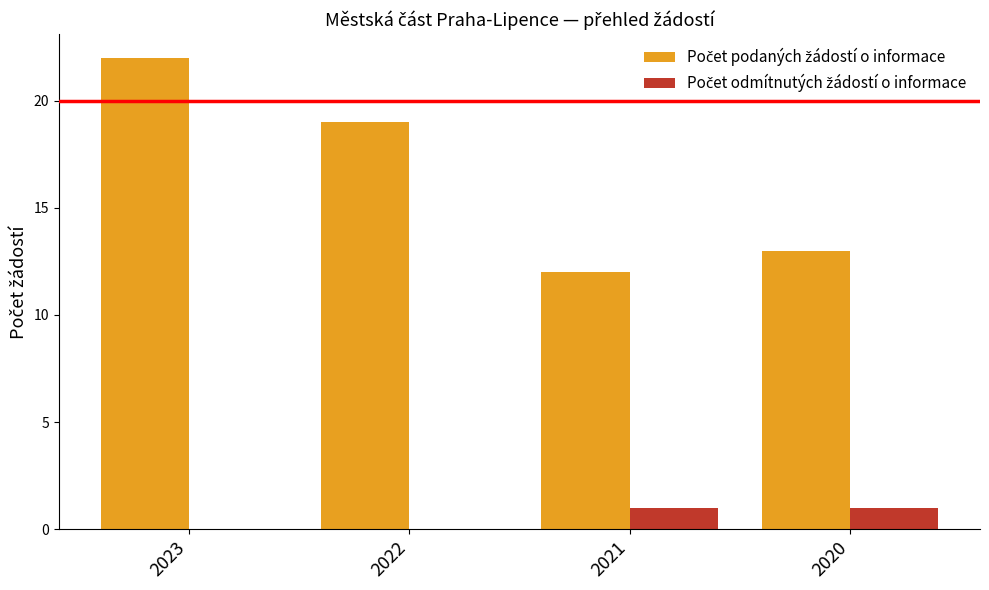

What is the total value across all series at 2022?

19